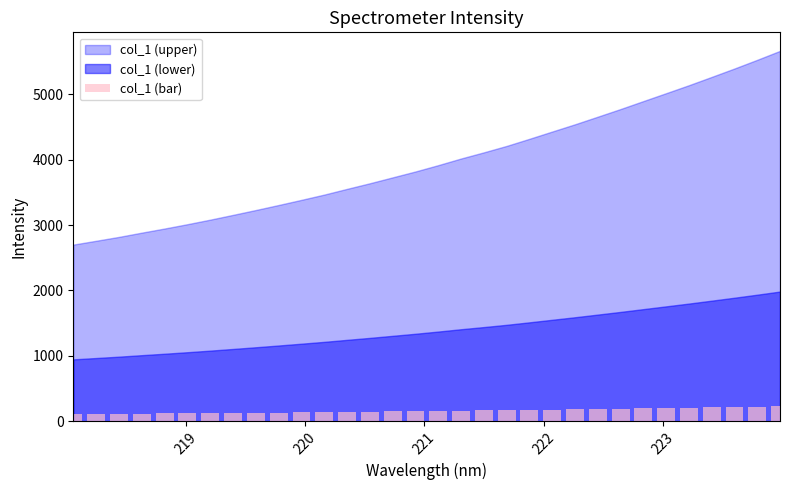

How many bars are there in total?

32